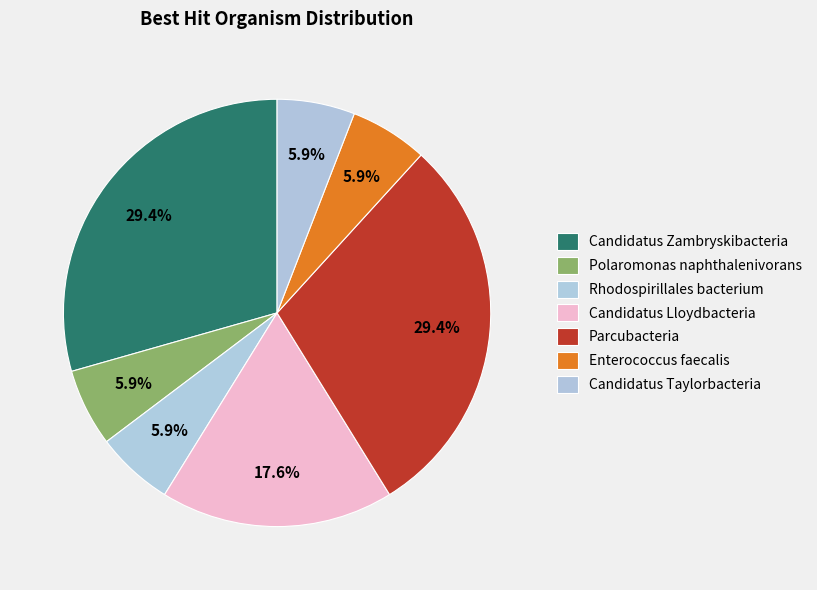

Does Enterococcus faecalis represent more than half of the total?

No